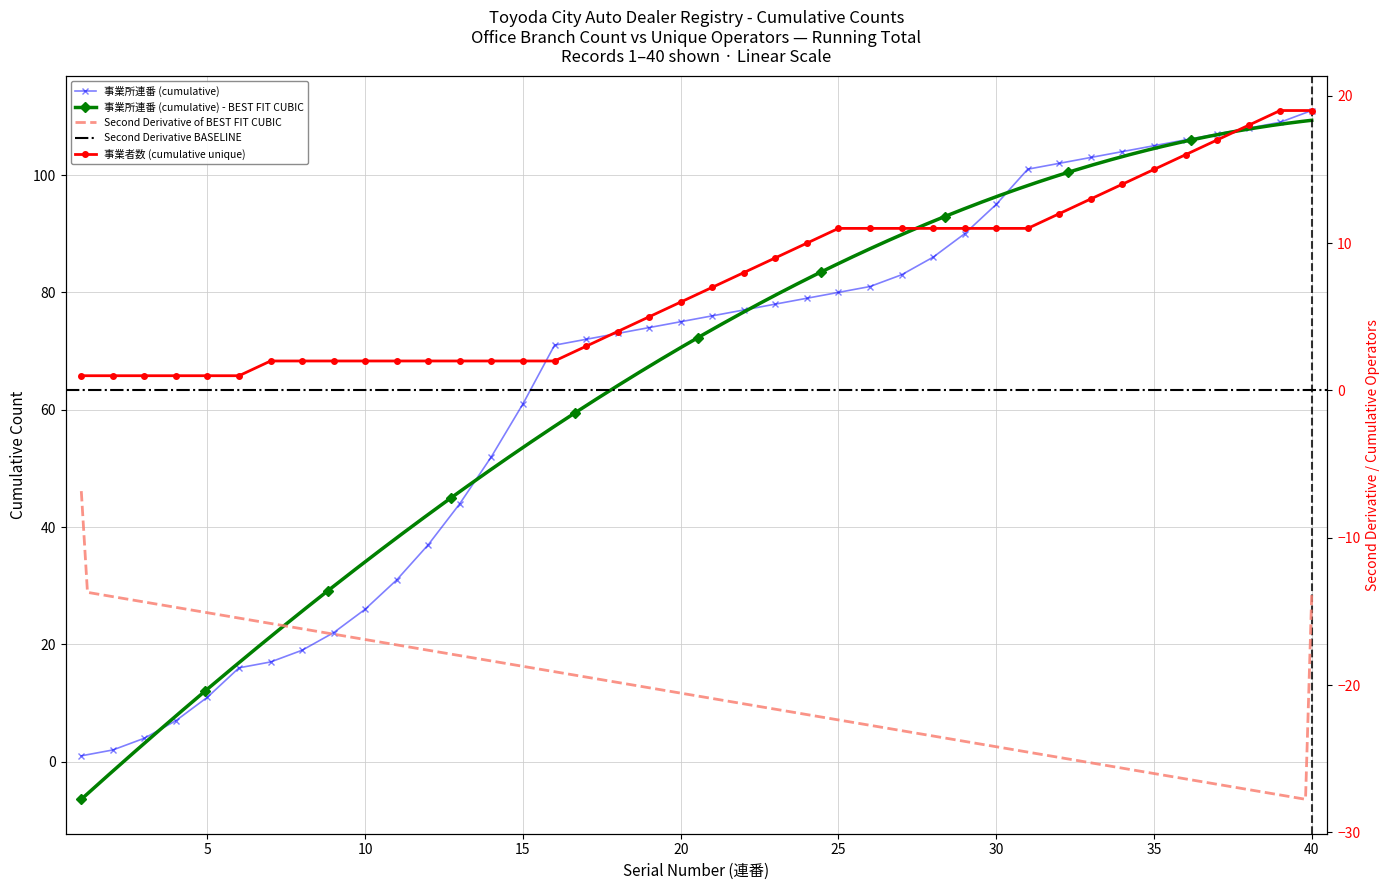

List the labels in order of value, smallest first.

1, 2, 3, 4, 5, 6, 7, 8, 9, 10, 11, 12, 13, 14, 15, 16, 17, 18, 19, 20, 21, 22, 23, 24, 25, 26, 27, 28, 29, 30, 31, 32, 33, 34, 35, 36, 37, 38, 39, 40